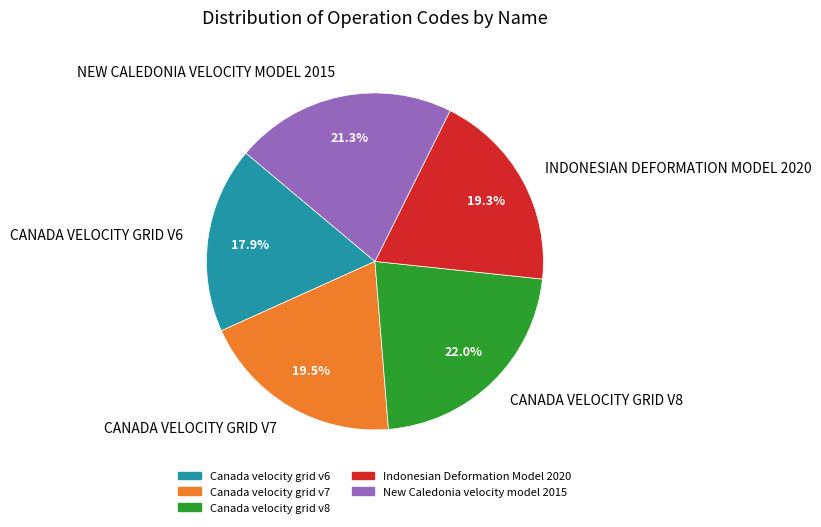

True or false: Canada velocity grid v8 accounts for 22% of the total.

True